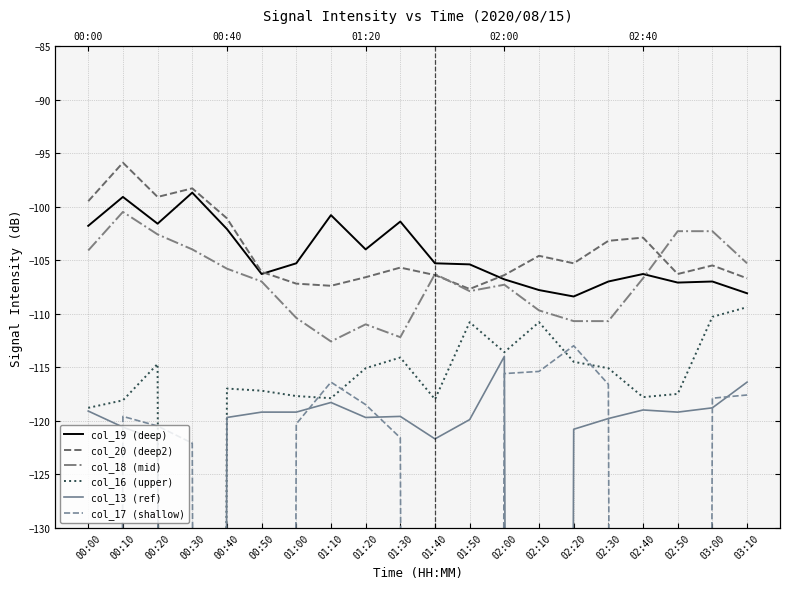

Rank the series at 01:30 from highest to lowest value.

col_19 (deep), col_20 (deep2), col_18 (mid), col_16 (upper), col_13 (ref), col_17 (shallow)